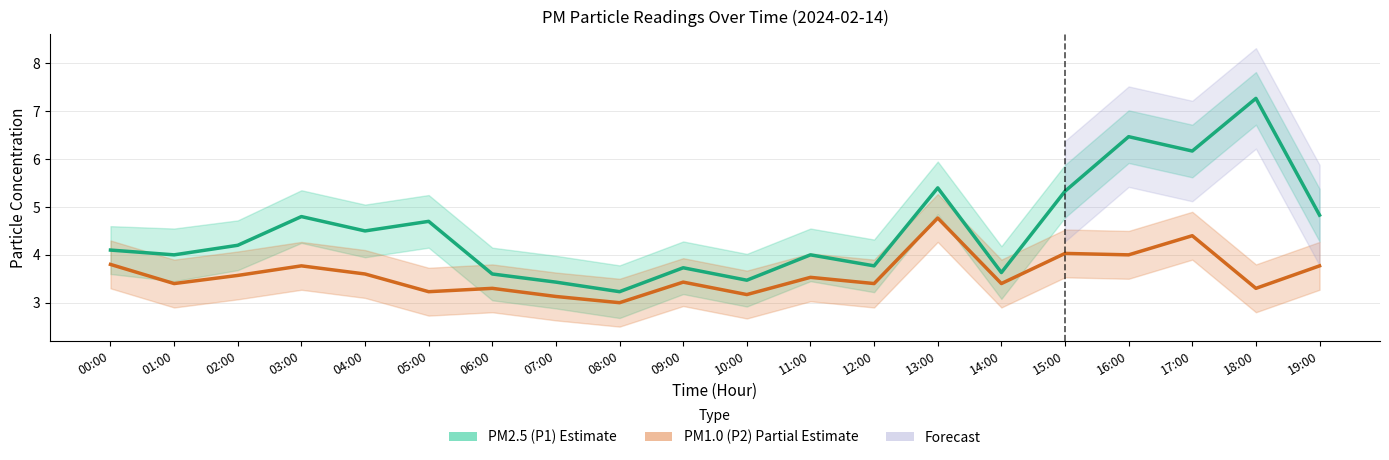

What is the maximum value shown in the chart?

7.3